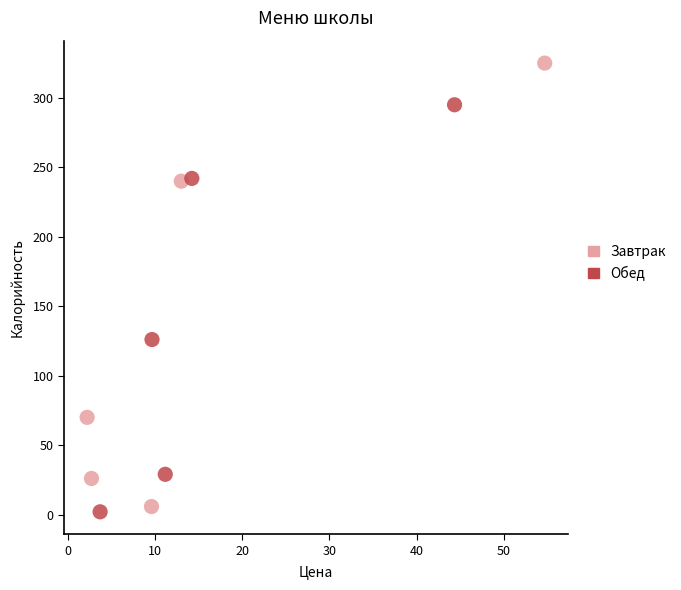

Which series contains the highest Y value?

Завтрак